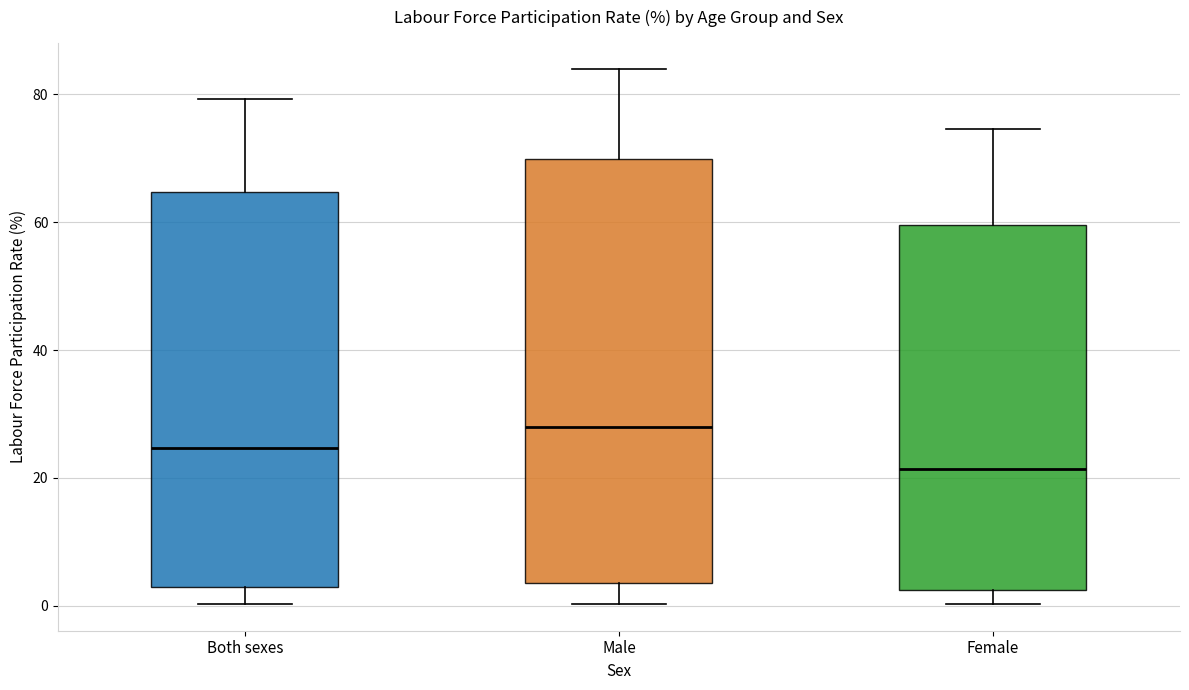

Reading left to right, transcribe this box plot: for each box, give where its median line is, the range the box spans, and where its two whiskers end, as read against the y-axis. The values are not printed on the chart, so give them approximately, as read against the axis.

Both sexes: median 24, box 2 to 64, whiskers 0 to 80
Male: median 28, box 4 to 70, whiskers 0 to 84
Female: median 22, box 2 to 60, whiskers 0 to 74